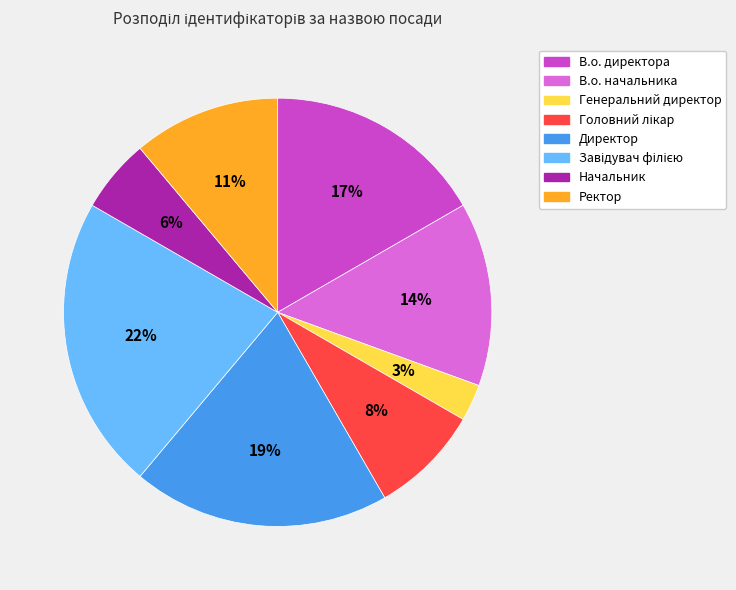

To the nearest percent, what is the average slice percentage?

12%